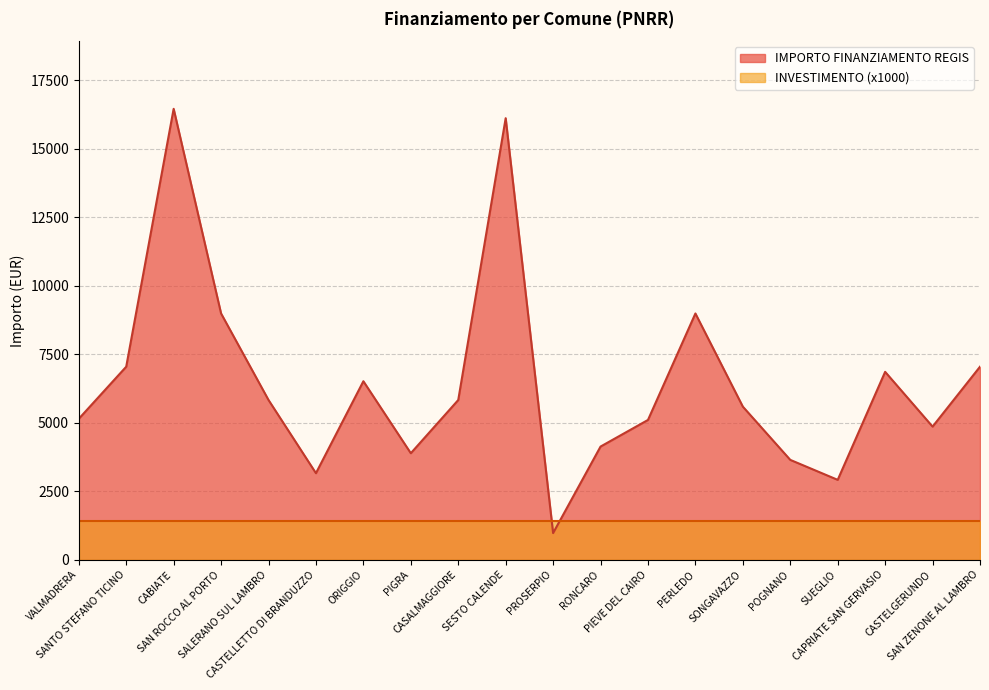

At which category does the chart reach its peak across all series?

CABIATE